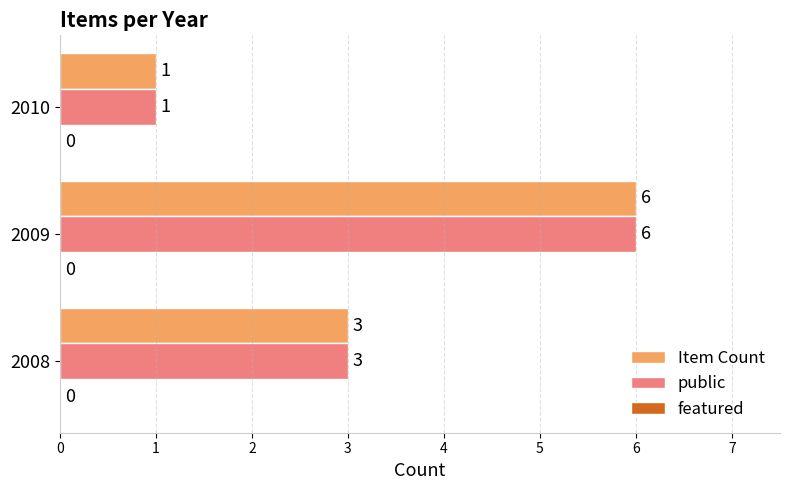

At which category is the sum across all series the highest?

2009